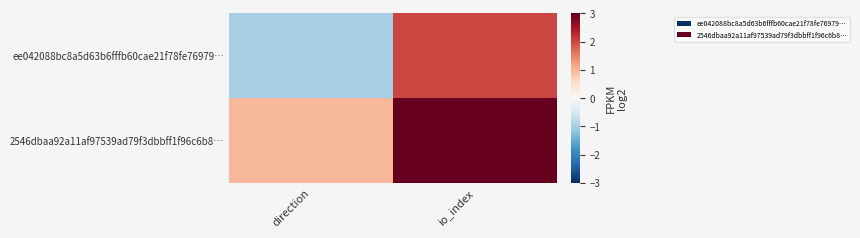

At which category does the chart reach its minimum across all series?

direction